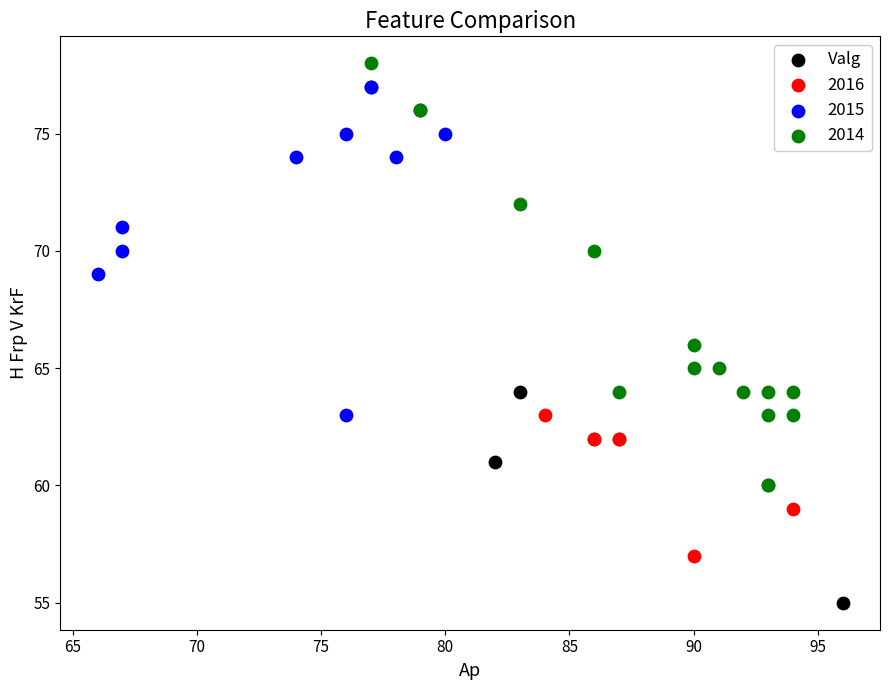

Which series contains the lowest Y value?

Valg